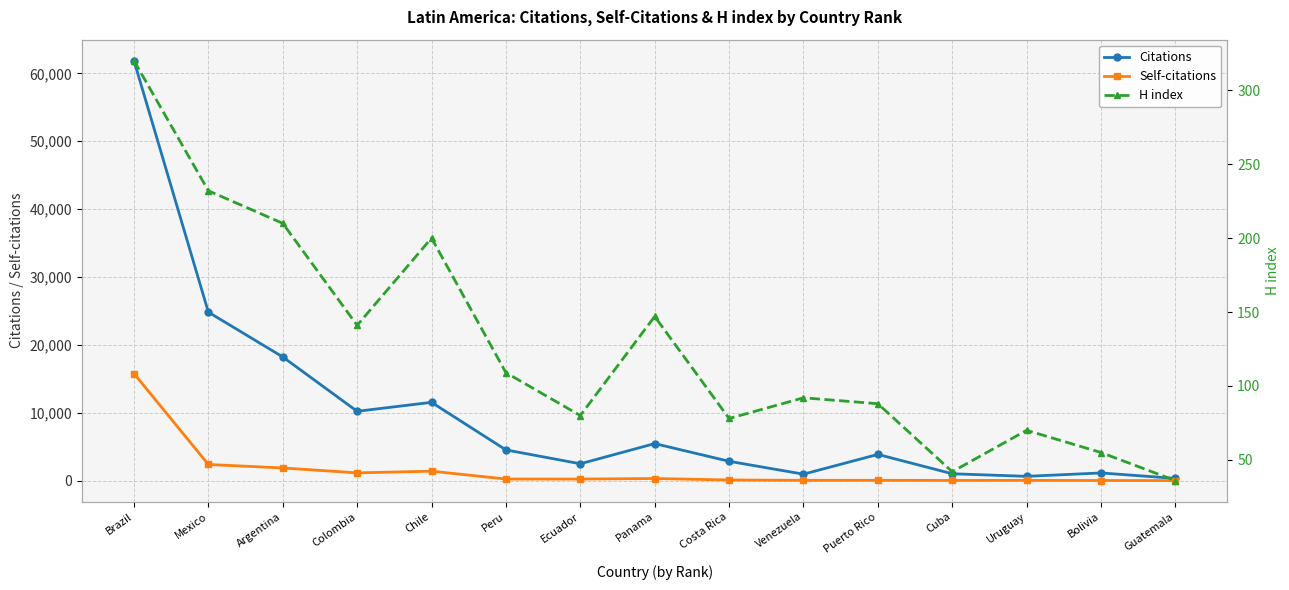

Is it true that Self-citations equals 1944 at Colombia?

False